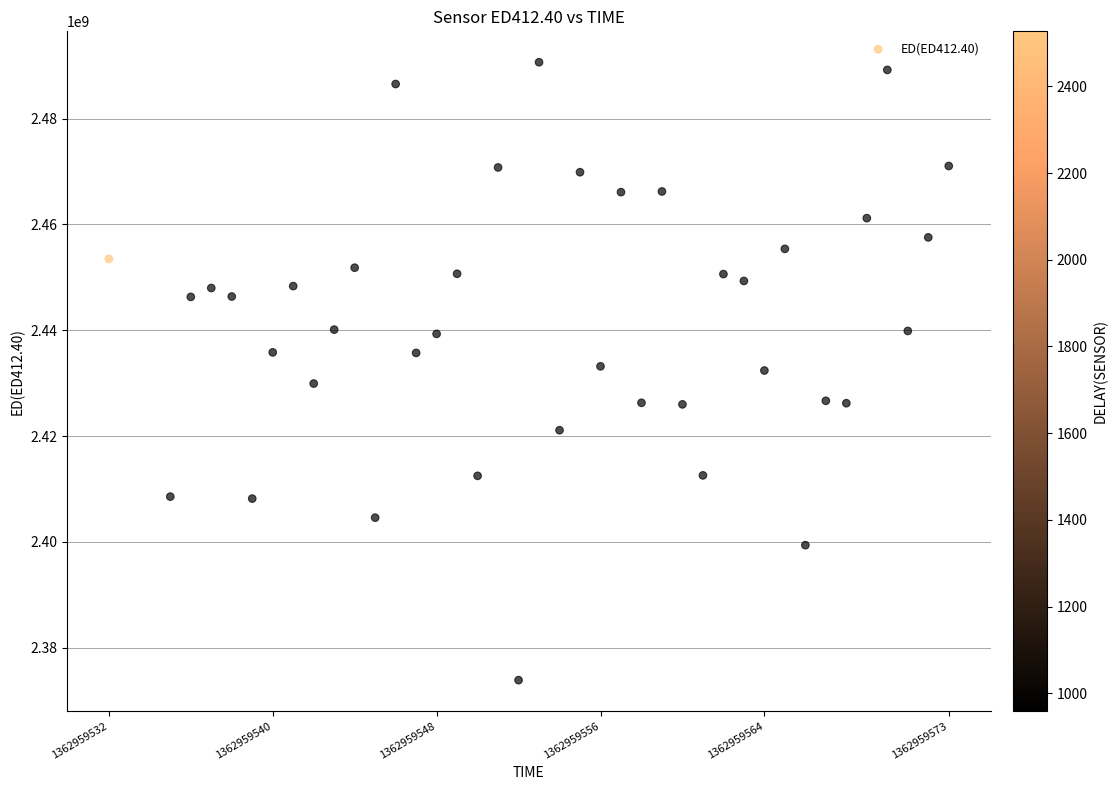

What is the range of Y values (max minus min)?

116766738